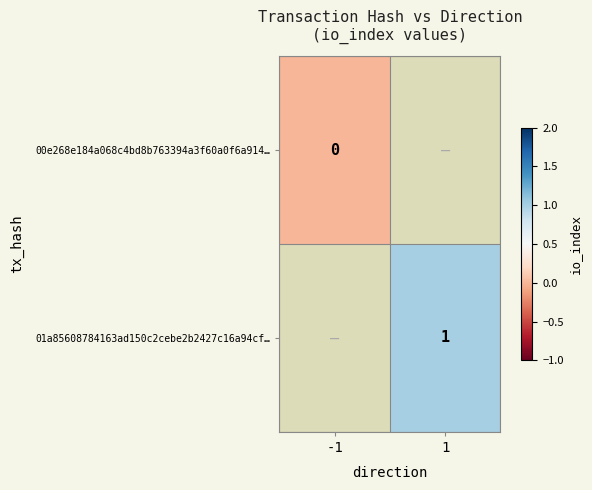

The 01a85608784163ad150c2cebe2b2427c16a94cf… series shows 1 at 1. True or false?

True